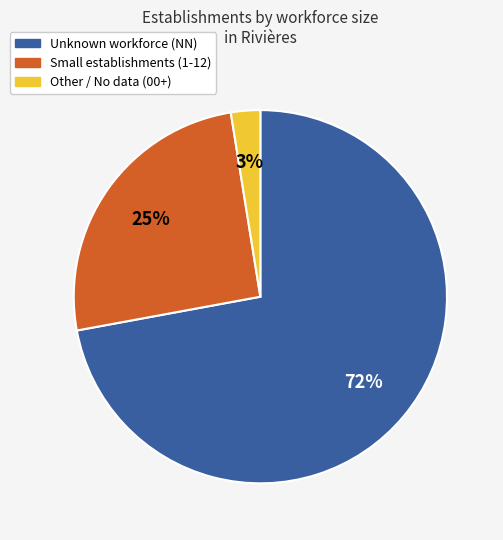

To the nearest percent, what is the difference between the Small establishments (1-12) and Unknown workforce (NN) slice percentages?

47%